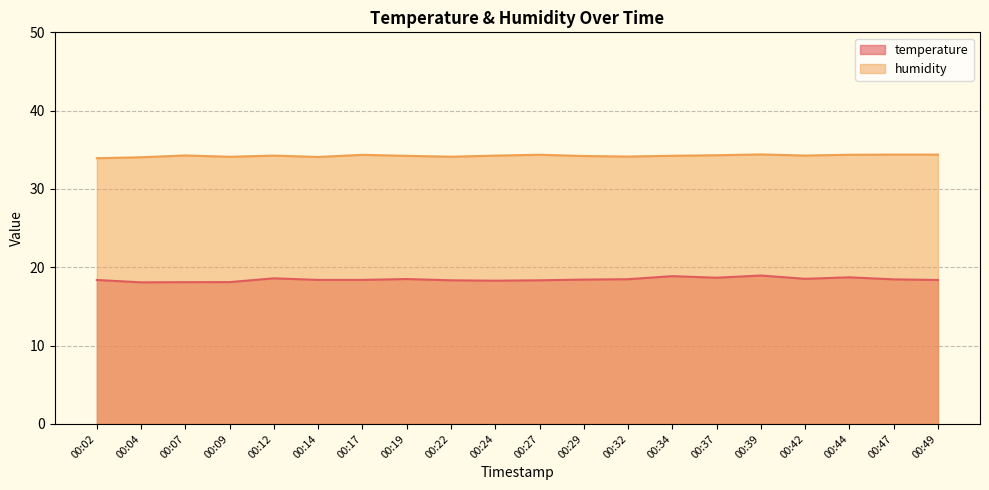

What is the value of the temperature point at the 4th from the left?

18.1